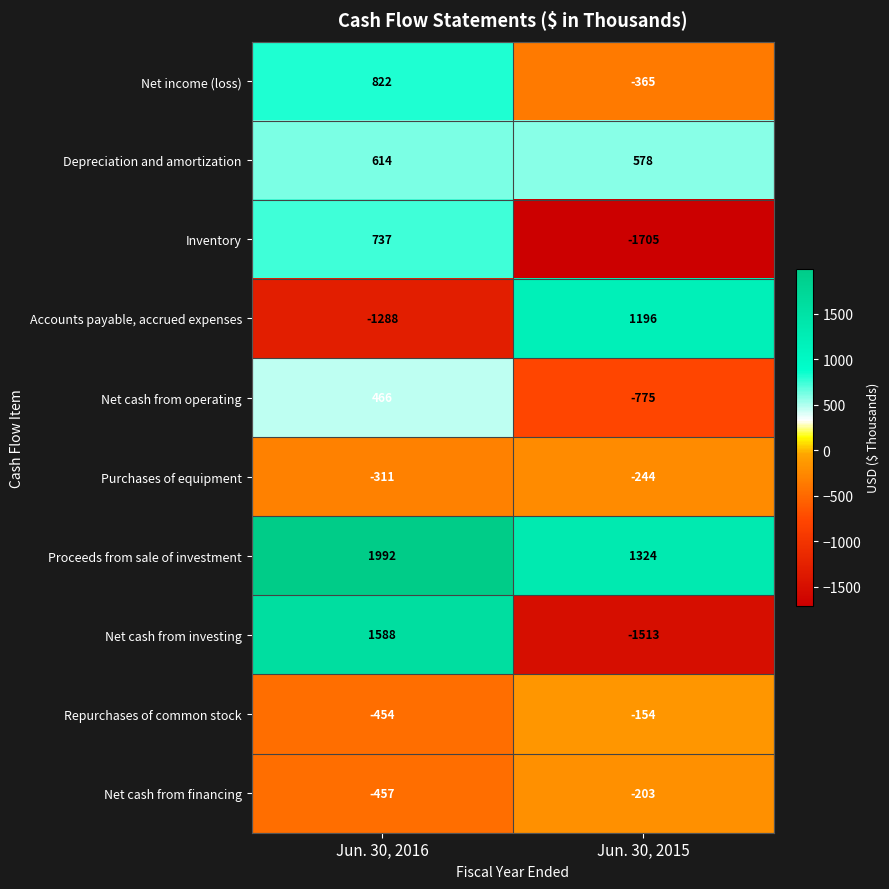

Read the Repurchases of common stock value at Jun. 30, 2015, to the nearest 50.

-150